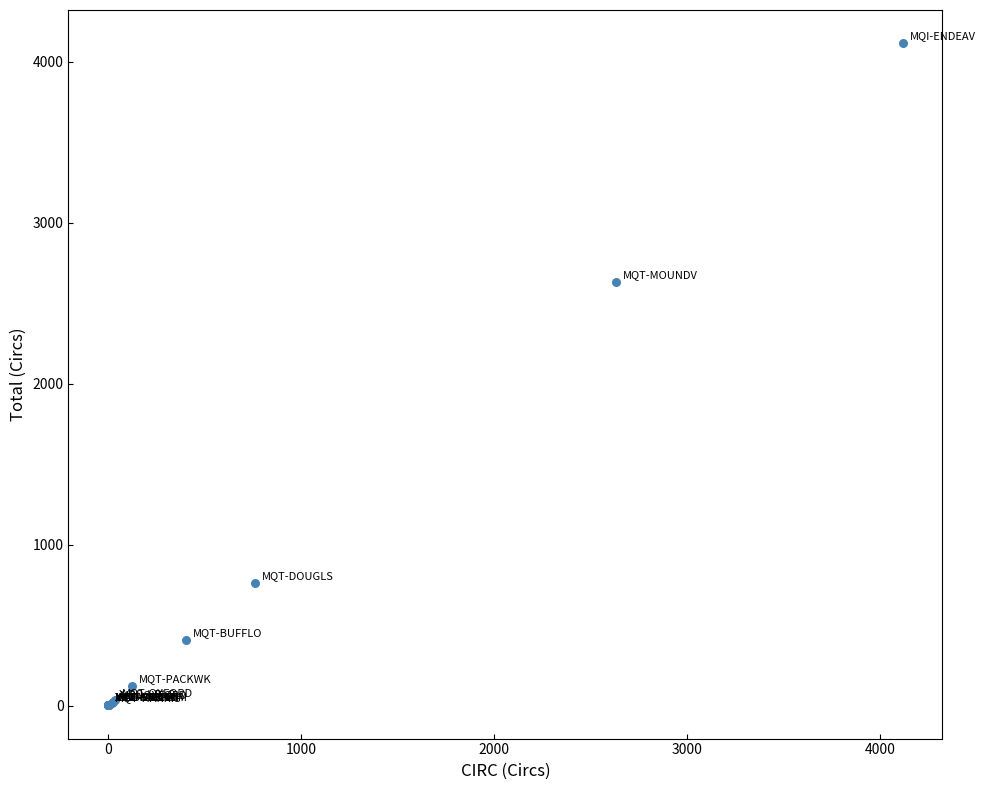

What Y value in the scatter plot is closest to 2058?

2630